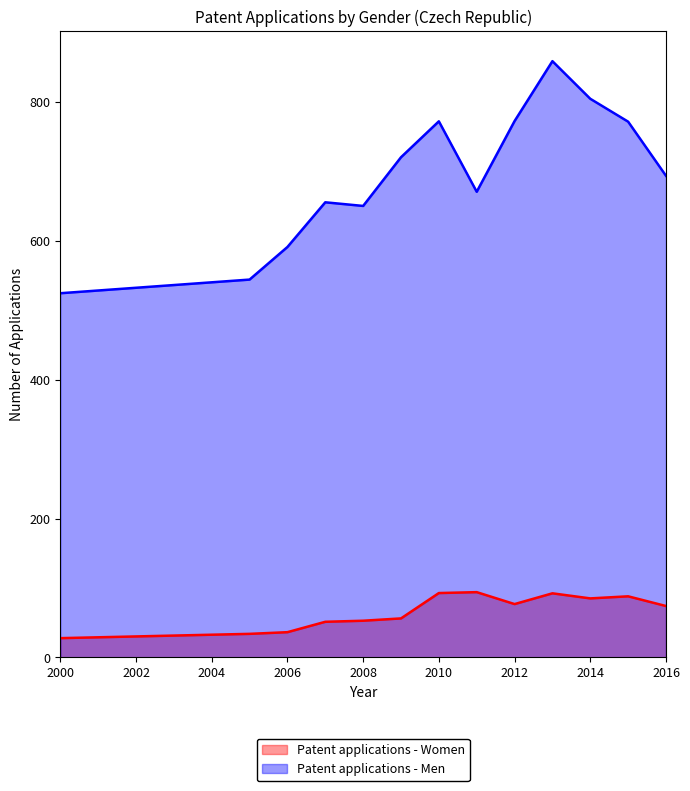

What is the sum of all Patent applications - Women values?

861.0